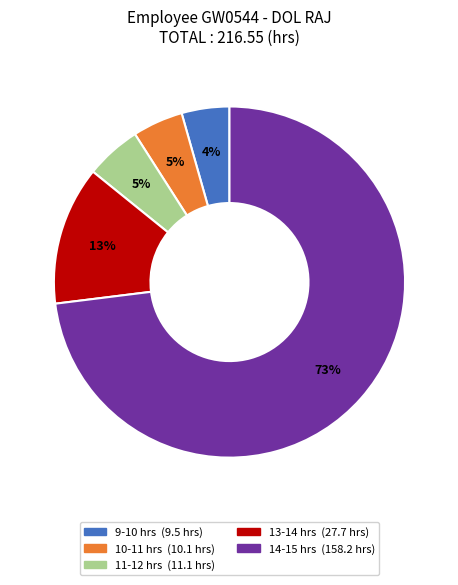

To the nearest percent, what is the difference between the largest and smallest slice percentages?

69%